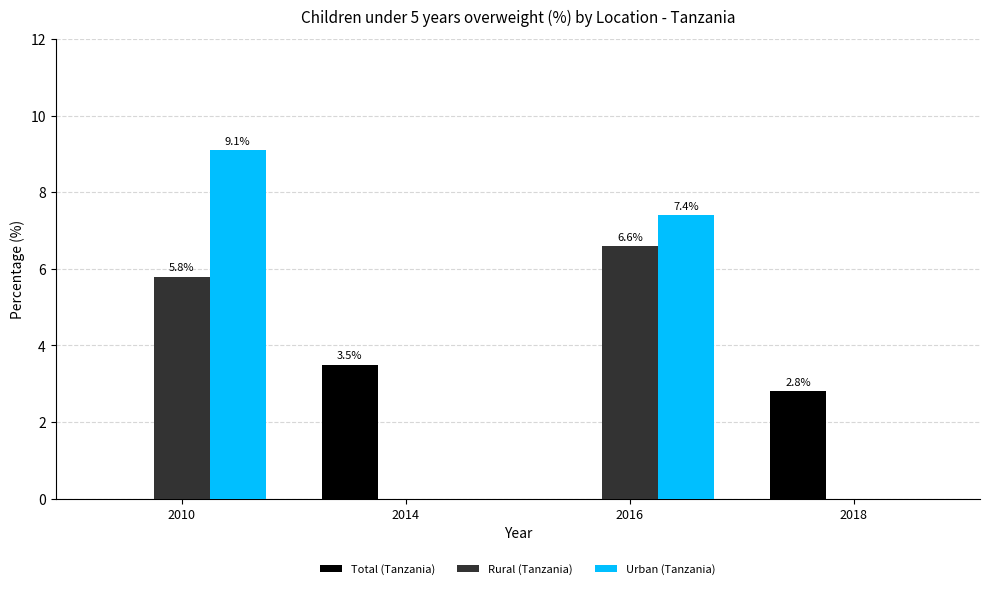

Are the bars horizontal?

No